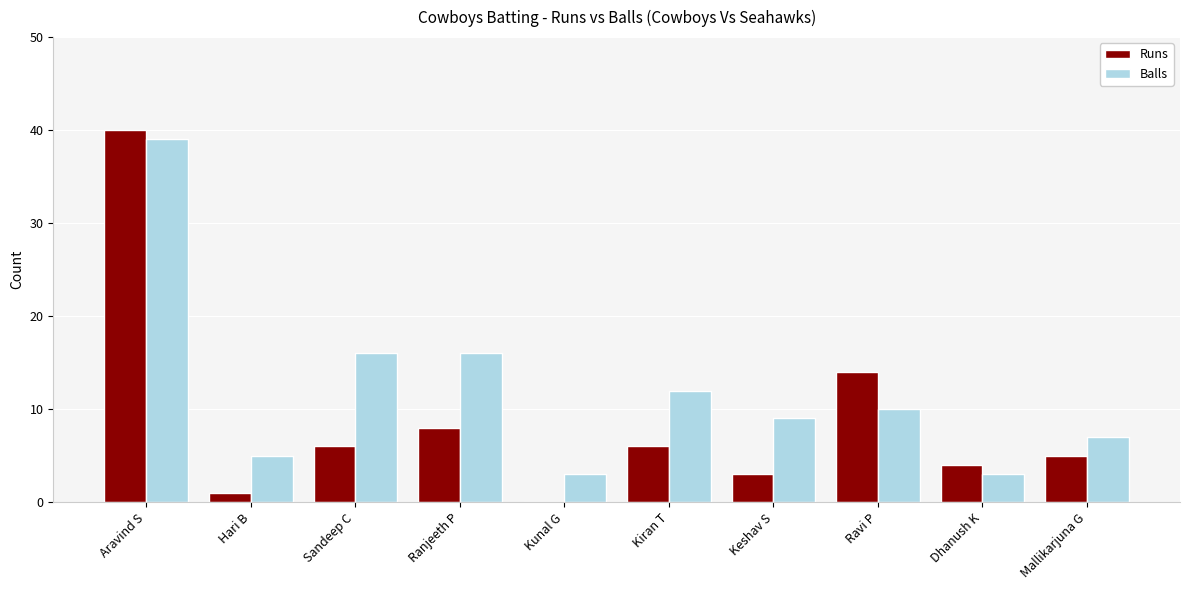

Reading left to right, transcribe all the data shown in this chart.

Runs: Aravind S=40	Hari B=1	Sandeep C=6	Ranjeeth P=8	Kunal G=0	Kiran T=6	Keshav S=3	Ravi P=14	Dhanush K=4	Mallikarjuna G=5
Balls: Aravind S=39	Hari B=5	Sandeep C=16	Ranjeeth P=16	Kunal G=3	Kiran T=12	Keshav S=9	Ravi P=10	Dhanush K=3	Mallikarjuna G=7